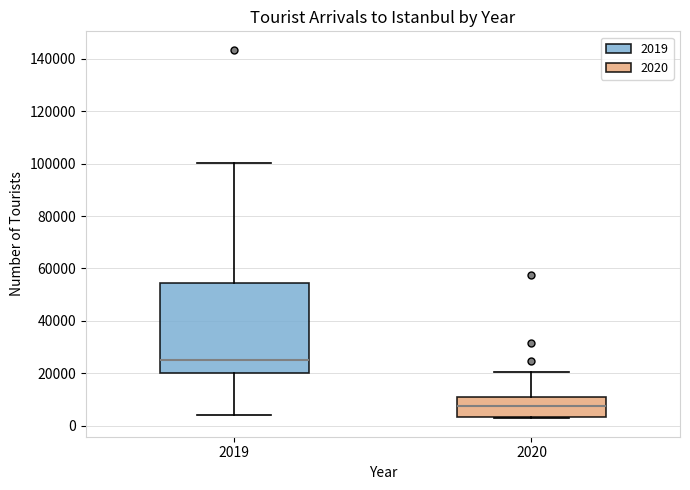

Where does the median line of the box at x = 2019 sit on the y-axis? The values are not printed on the chart, so give them approximately, as read against the axis.

24000